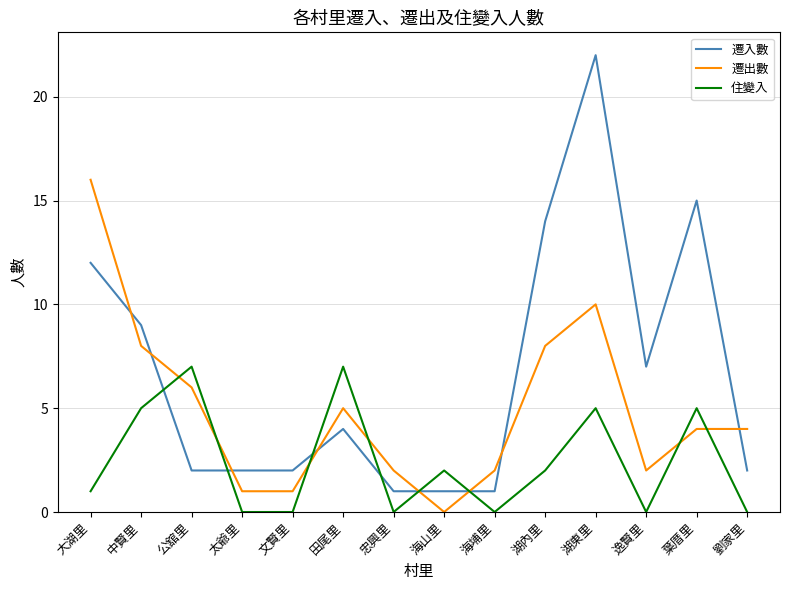

Reading left to right, what are all the values shown in this chart?

遷入數: 大湖里=12	中賢里=9	公舘里=2	太爺里=2	文賢里=2	田尾里=4	忠興里=1	海山里=1	海埔里=1	湖內里=14	湖東里=22	逸賢里=7	葉厝里=15	劉家里=2
遷出數: 大湖里=16	中賢里=8	公舘里=6	太爺里=1	文賢里=1	田尾里=5	忠興里=2	海山里=0	海埔里=2	湖內里=8	湖東里=10	逸賢里=2	葉厝里=4	劉家里=4
住變入: 大湖里=1	中賢里=5	公舘里=7	太爺里=0	文賢里=0	田尾里=7	忠興里=0	海山里=2	海埔里=0	湖內里=2	湖東里=5	逸賢里=0	葉厝里=5	劉家里=0